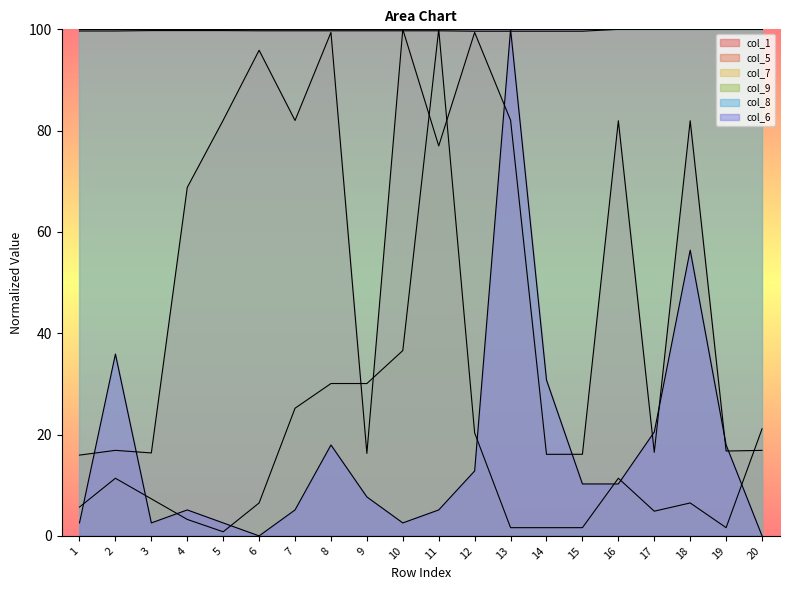

What is the sum of all col_1 values?

1098.3